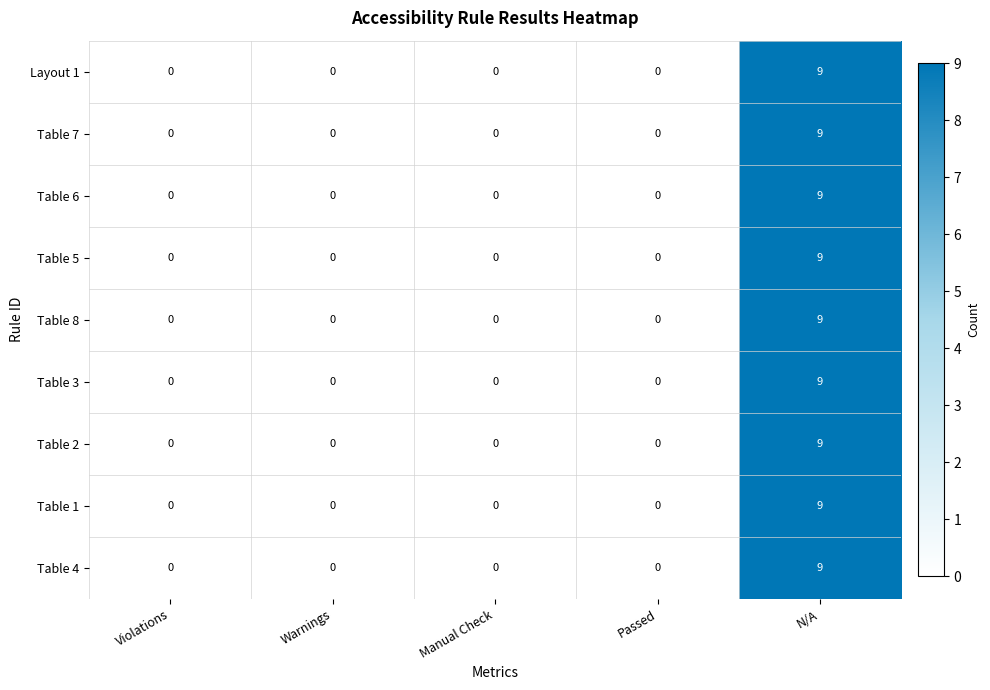

At which category is the sum across all series the highest?

N/A